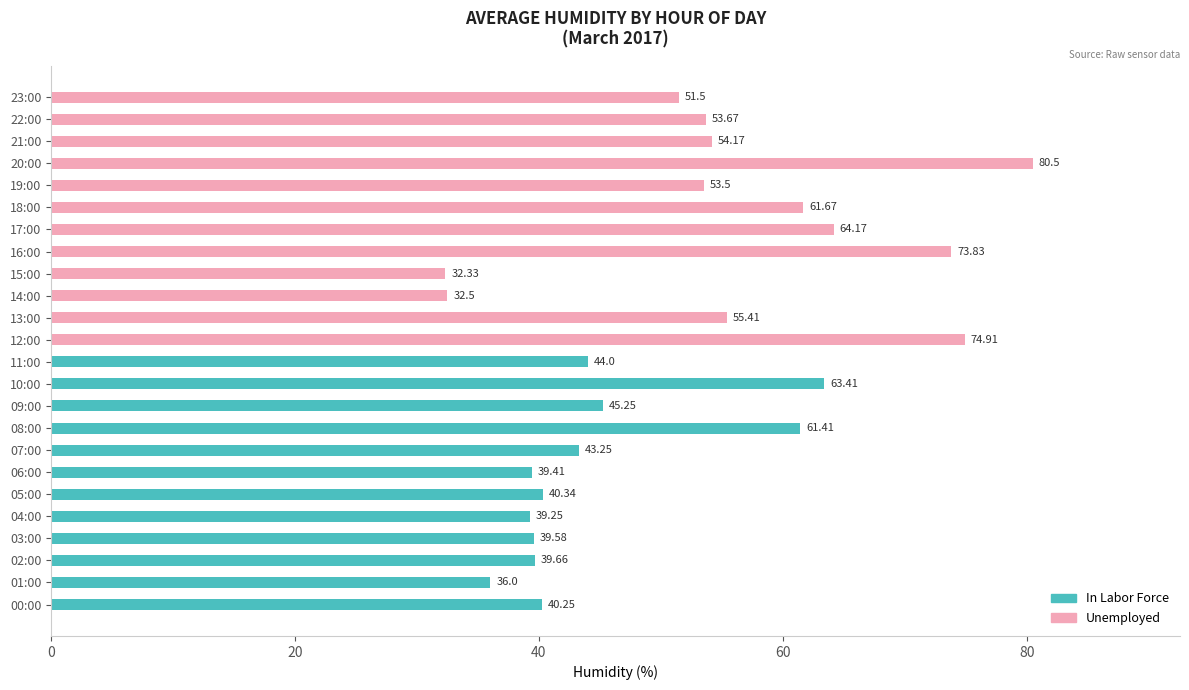

List the labels in order of value, largest first.

20:00, 12:00, 16:00, 17:00, 10:00, 18:00, 08:00, 13:00, 21:00, 22:00, 19:00, 23:00, 09:00, 11:00, 07:00, 05:00, 00:00, 02:00, 03:00, 06:00, 04:00, 01:00, 14:00, 15:00